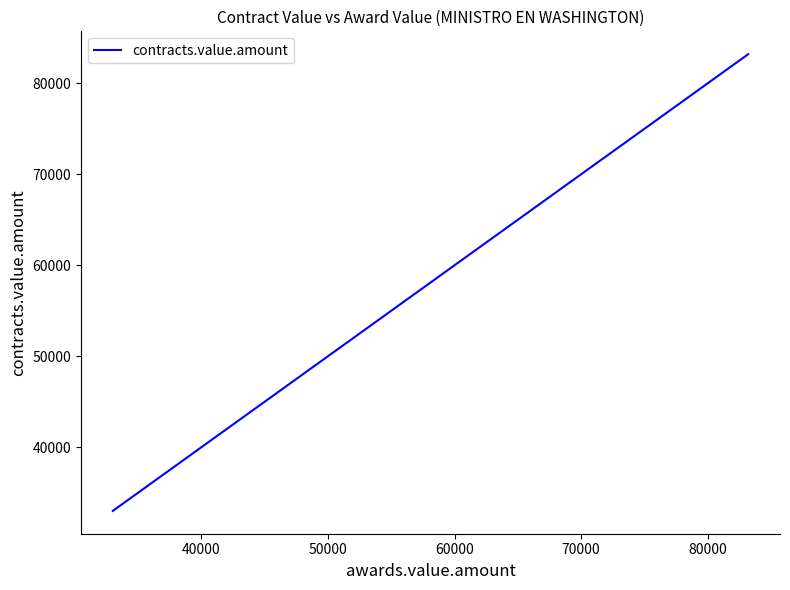

What is the difference between the maximum and minimum values?

50200